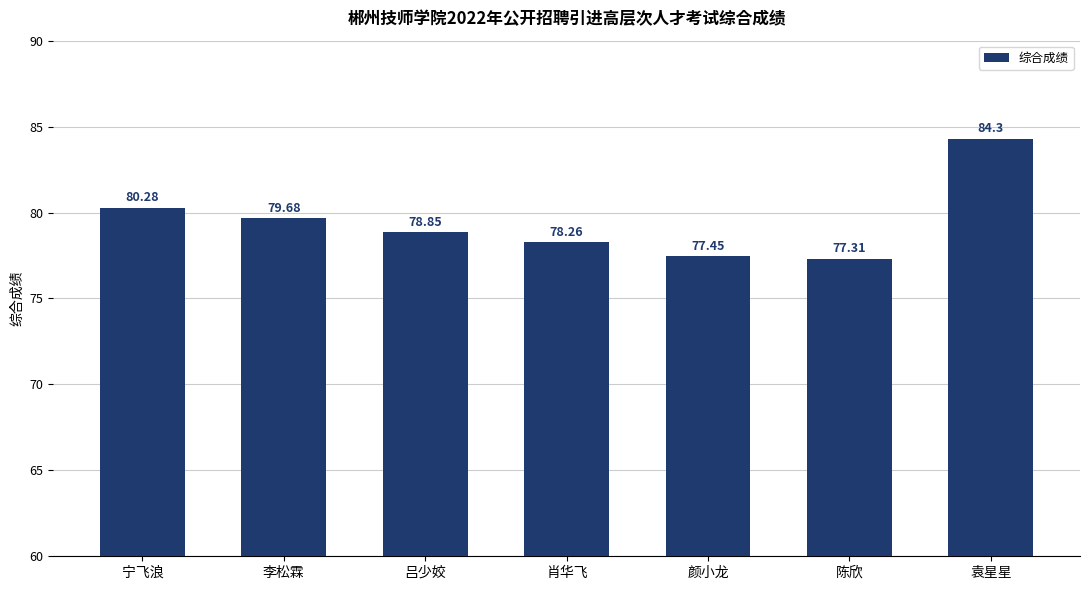

What is the difference between the maximum and minimum values?

7.0